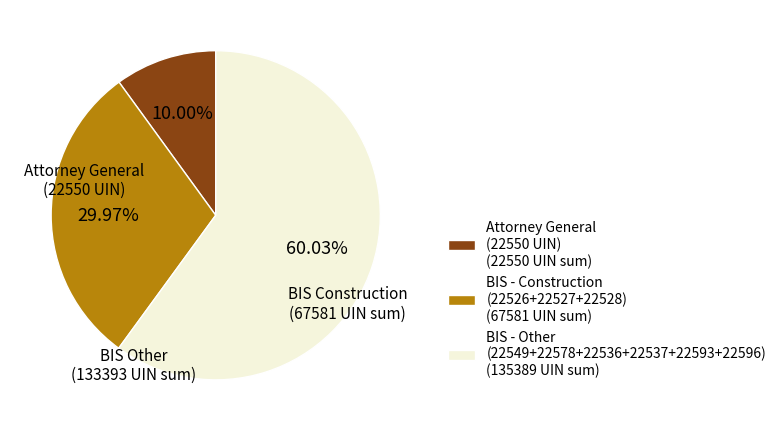

How many segments does this pie chart have?

3